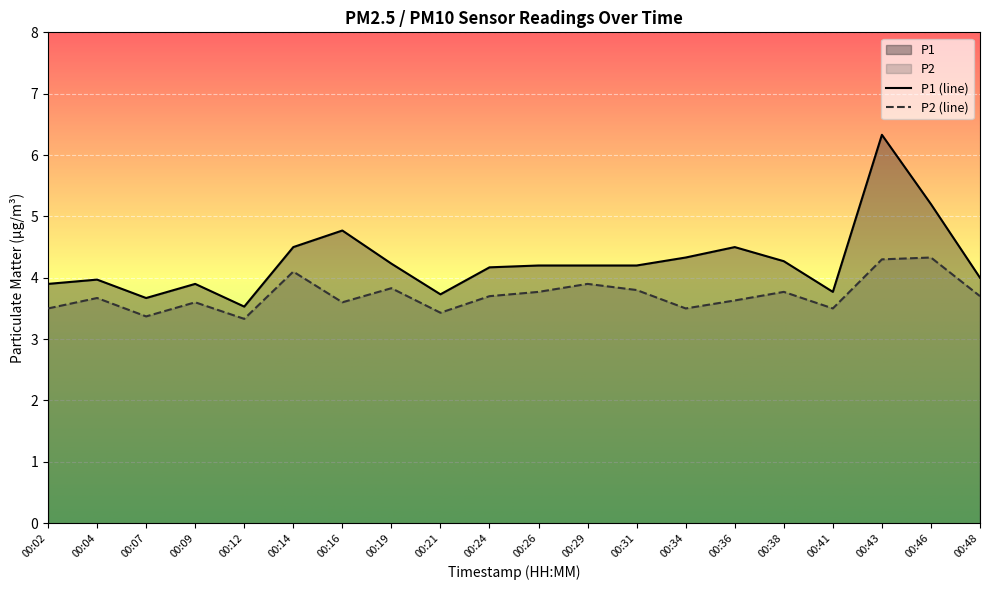

Rank the series by their average value, from lowest to highest.

P2 (line), P1 (line)